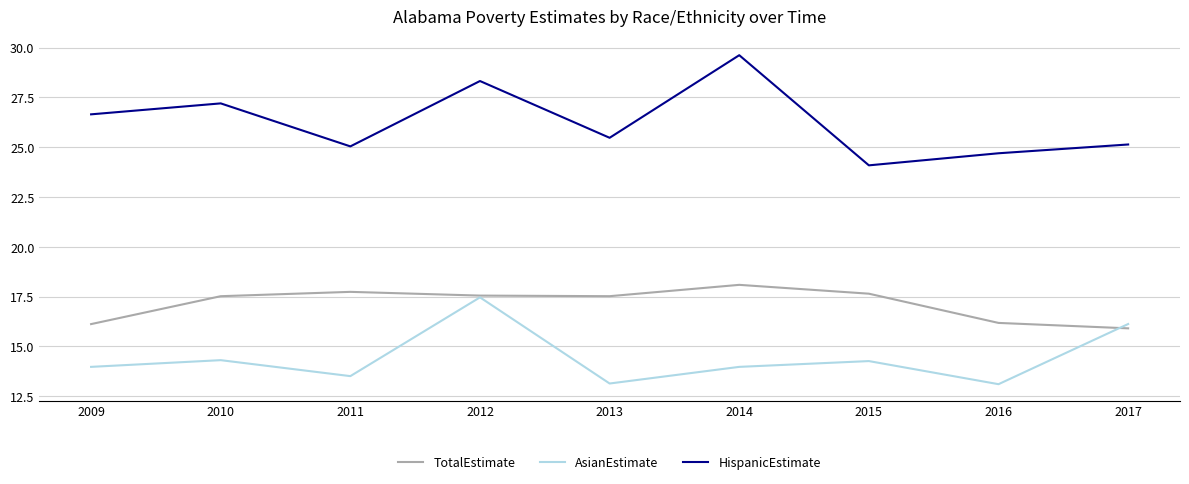

How many lines are shown in the chart?

3